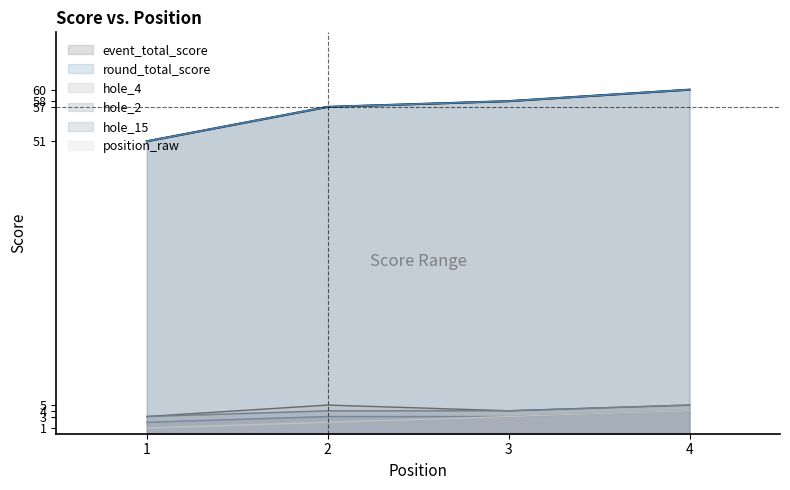

At which category does hole_4 reach its first local valley?

3